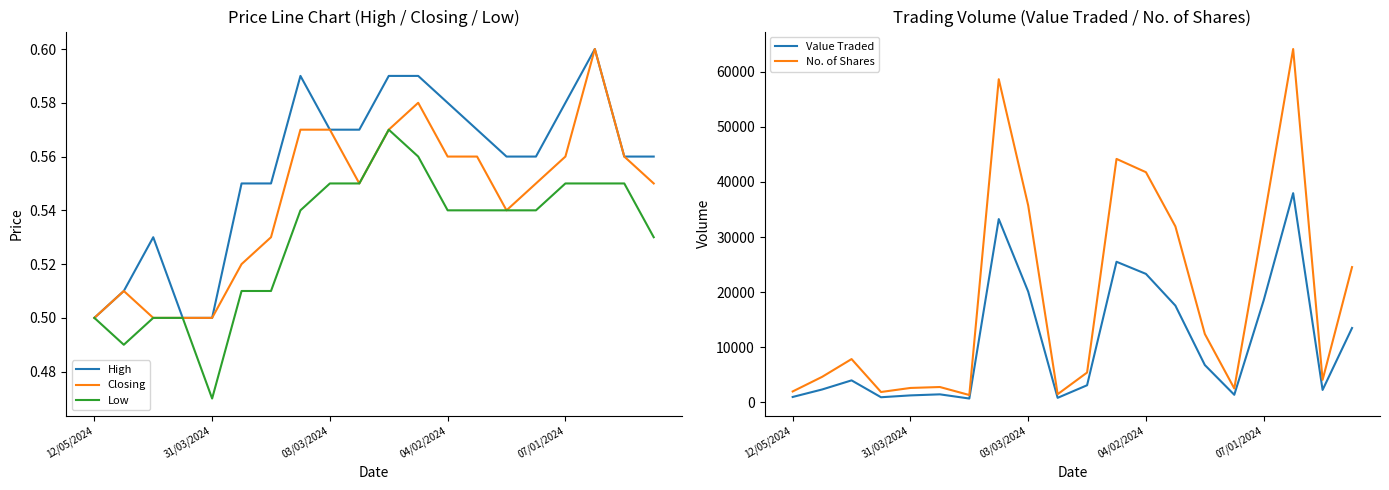

Which series has the largest total across all categories?

No. of Shares